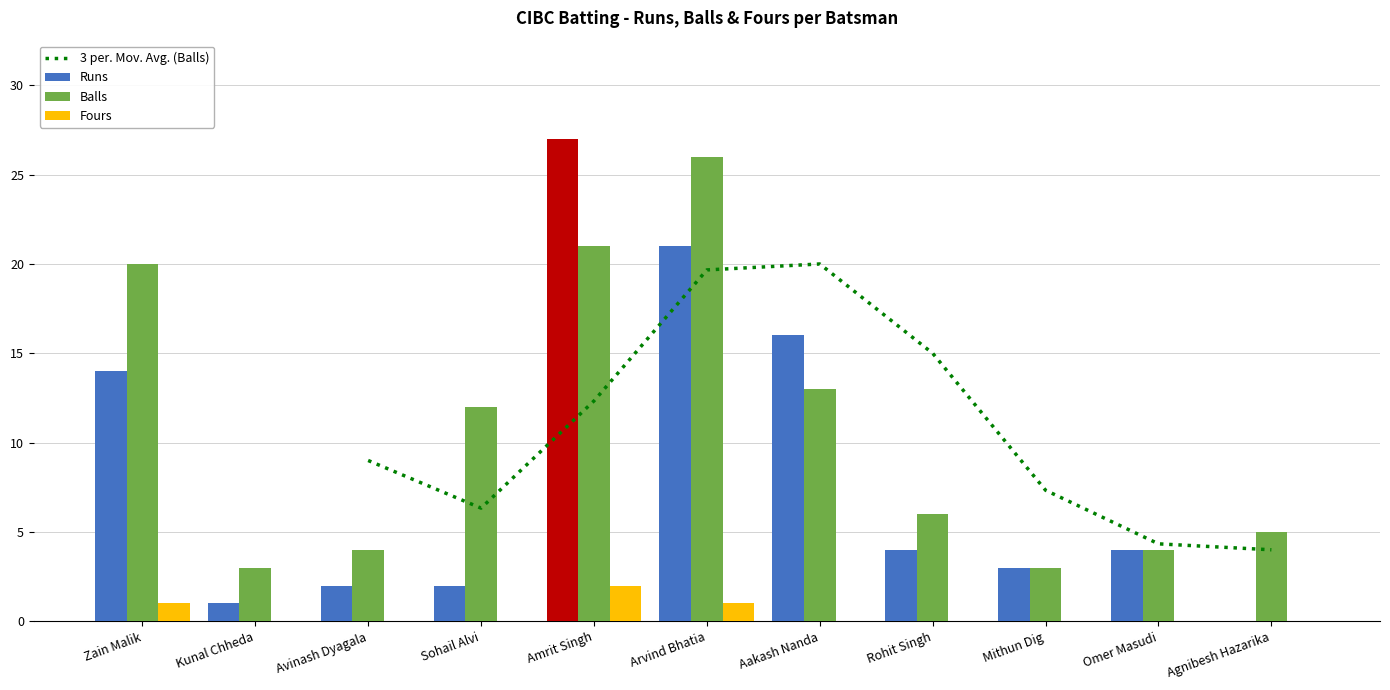

Which series has the largest range (max minus min)?

Runs